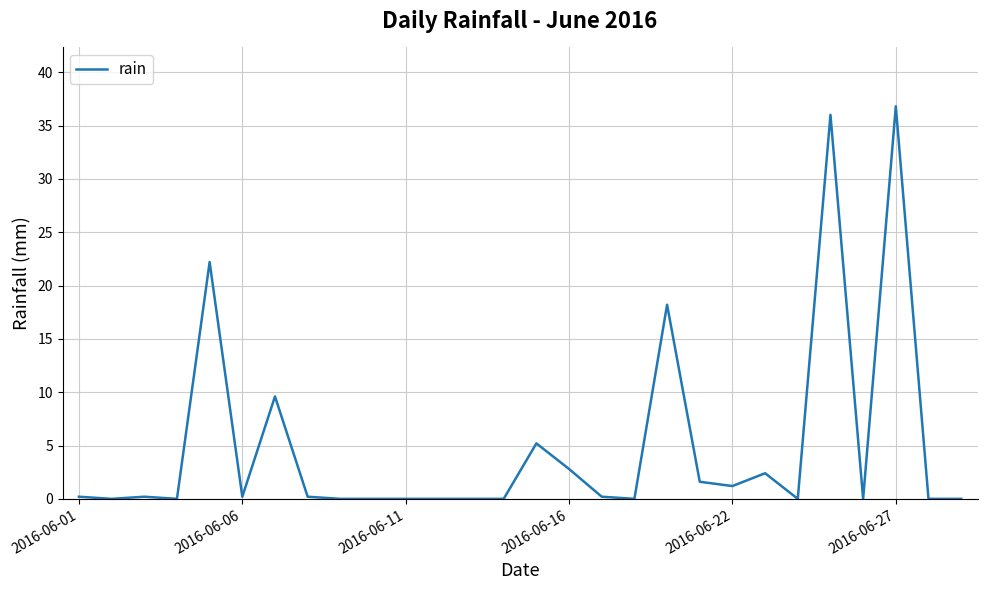

What is the average value?

4.9